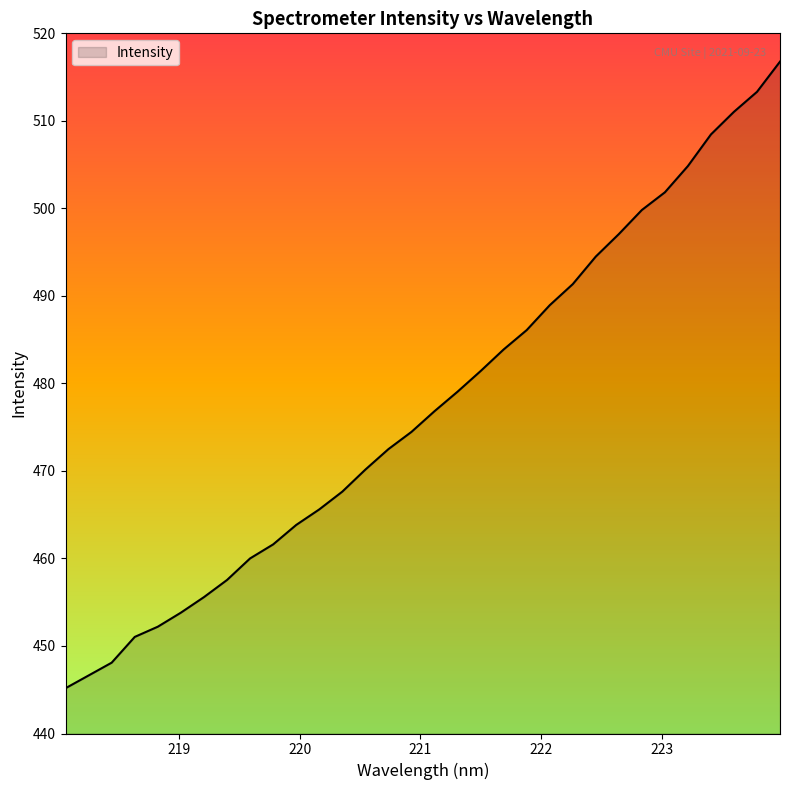

What is the difference between the maximum and minimum values?

71.6